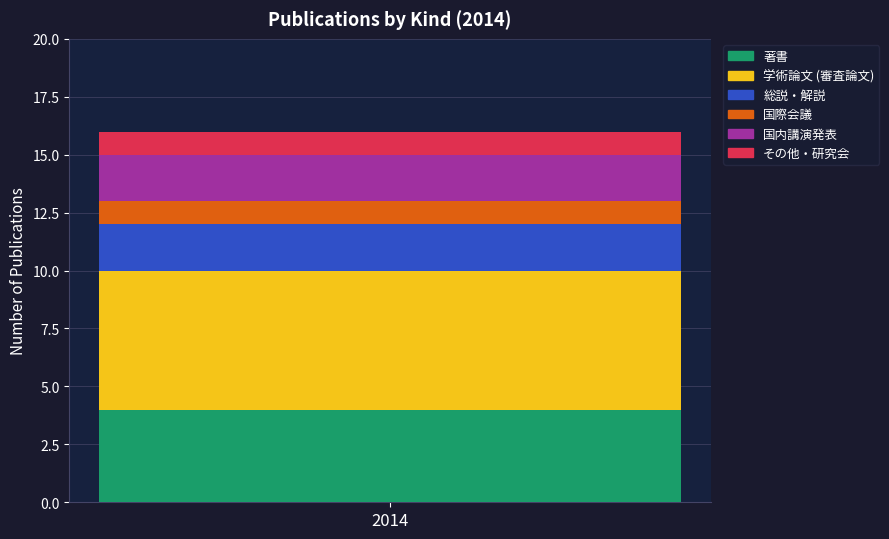

What are all the series names shown in the legend?

著書, 学術論文 (審査論文), 総説・解説, 国際会議, 国内講演発表, その他・研究会